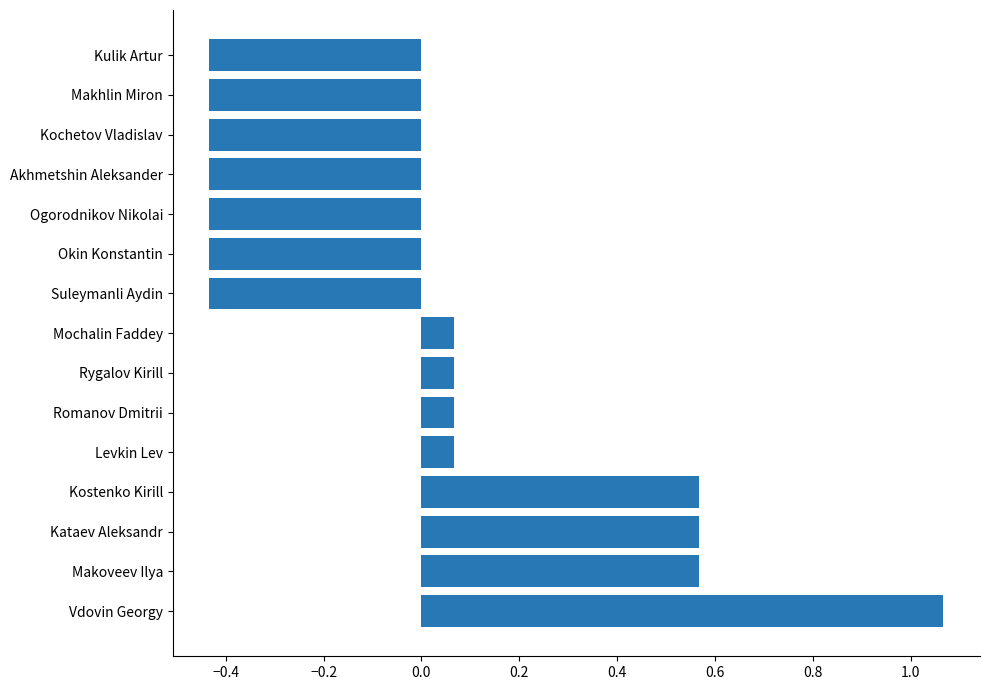

What is the difference between the values at Levkin Lev and Suleymanli Aydin?

0.5